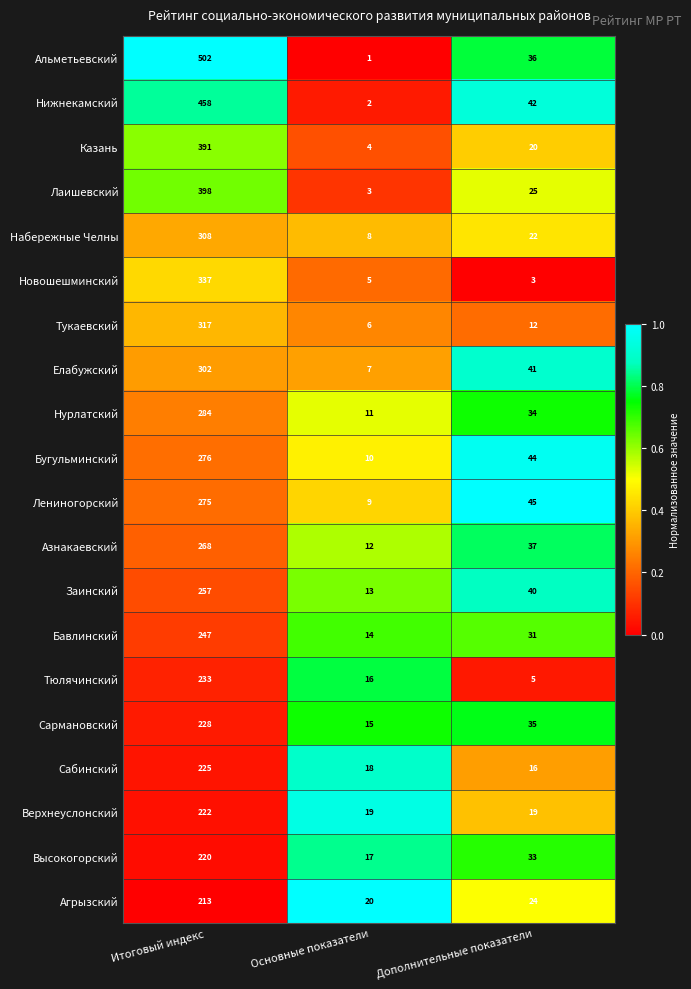

What is the difference between the Сармановский values at Итоговый индекс and Основные показатели?

213